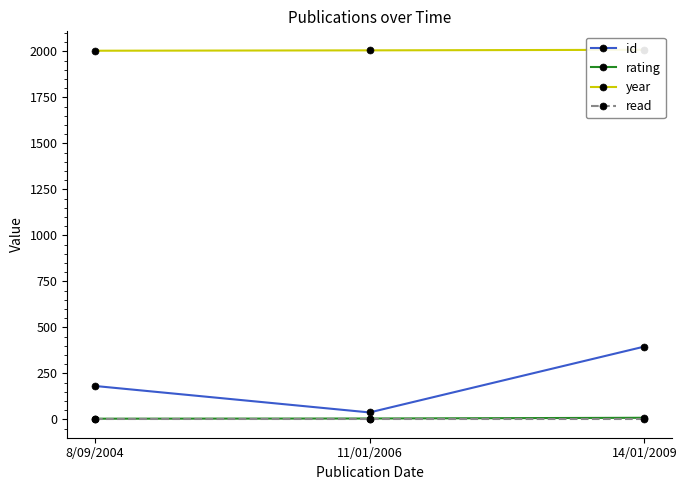

Which series changed the most between 8/09/2004 and 11/01/2006?

id